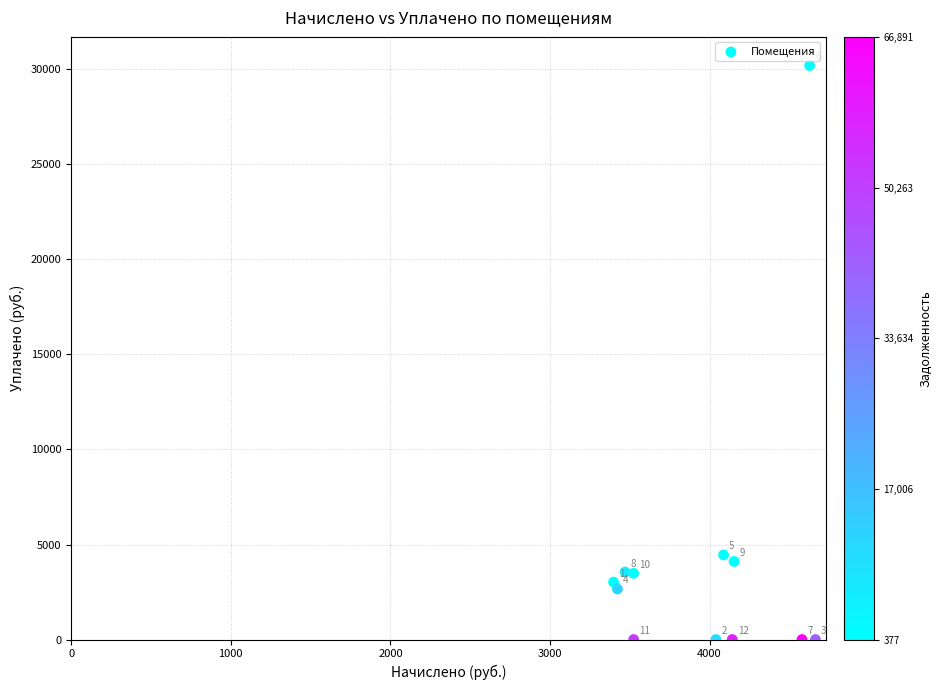

What is the range of Y values (max minus min)?

30202.5